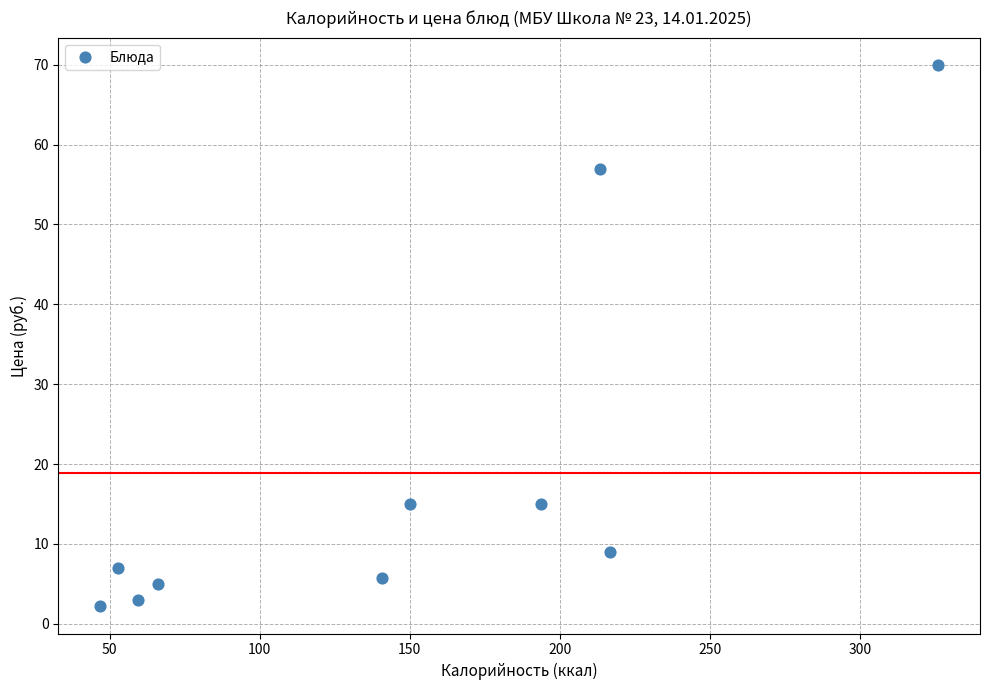

What is the average Y value?

18.9